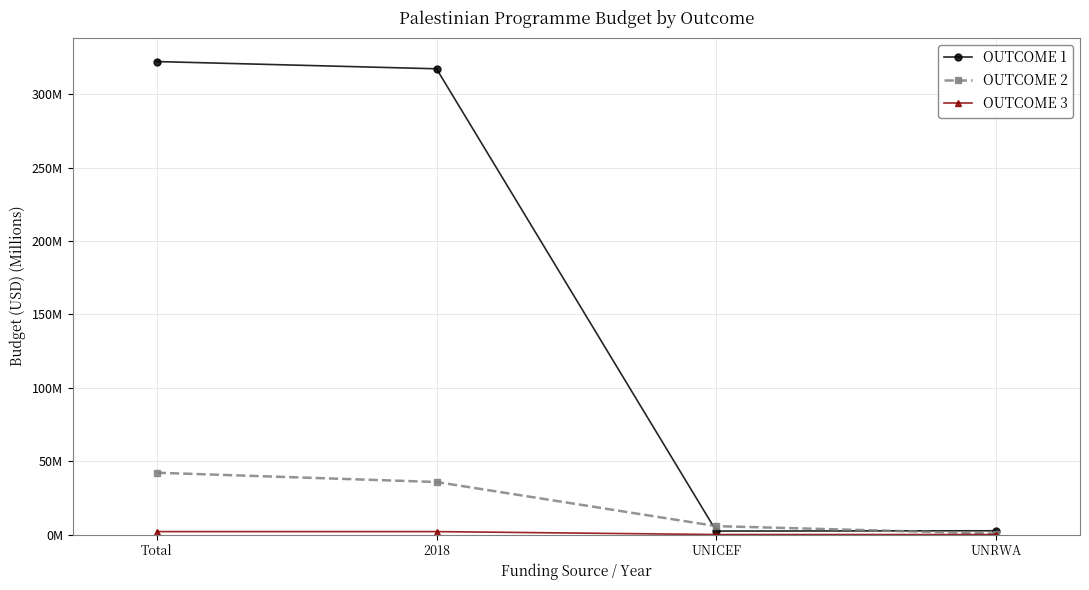

Is this an area chart (filled region under the line)?

No